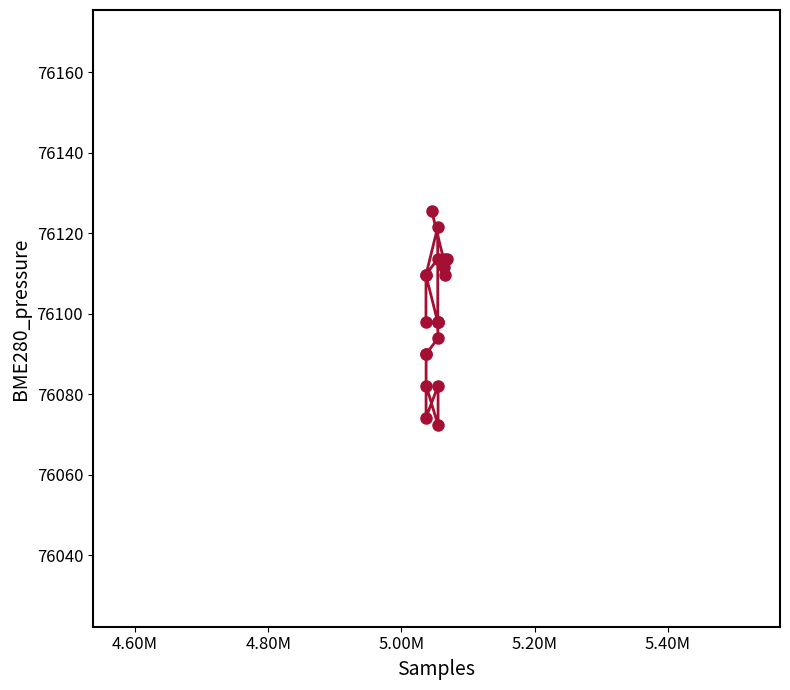

What is the greatest value displayed?

76125.4